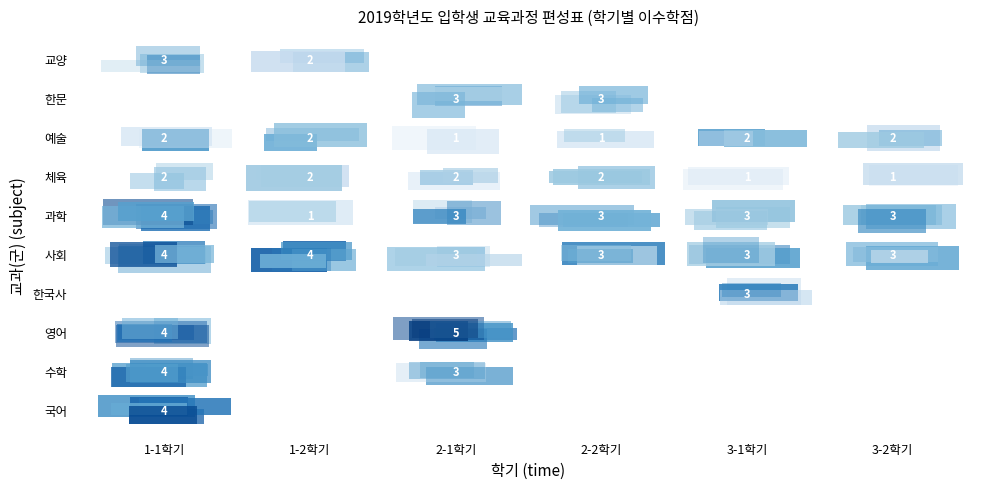

The value of 예술 at 3-2학기 is 0. True or false?

False